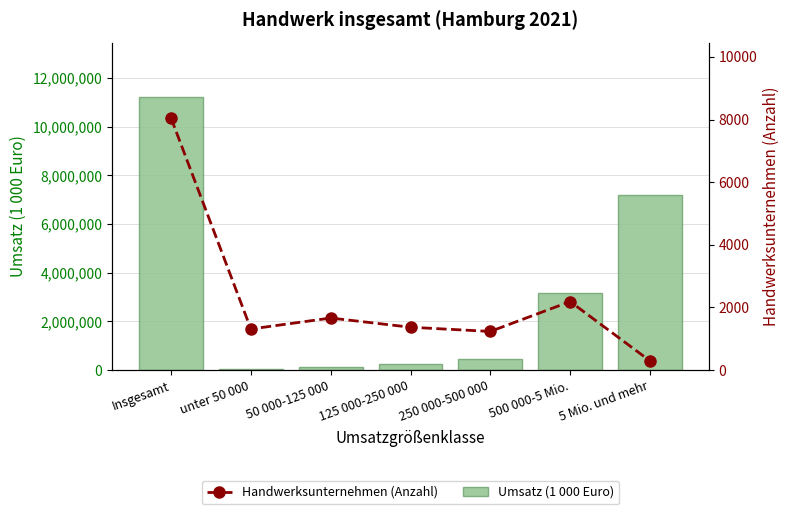

Which category has the lowest value in the Umsatz (1 000 Euro) series?

unter 50 000